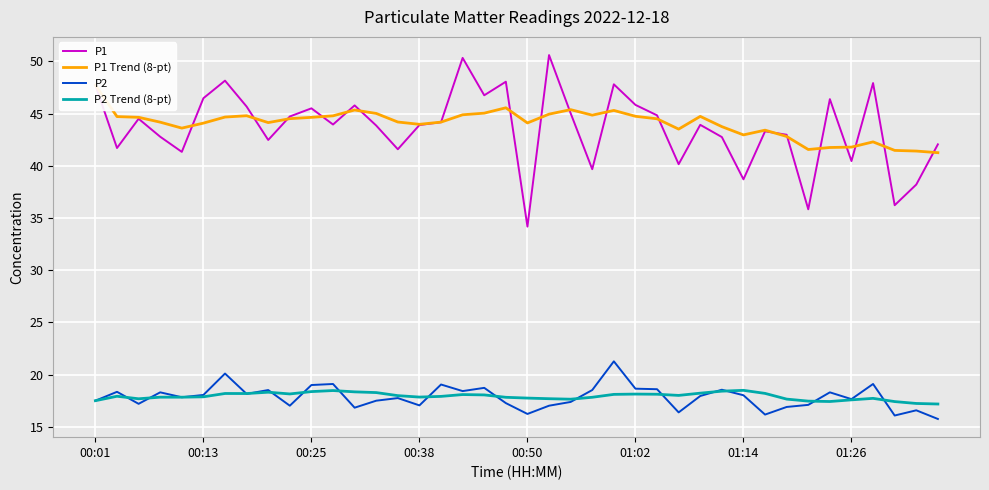

How many data points does each series have?

40